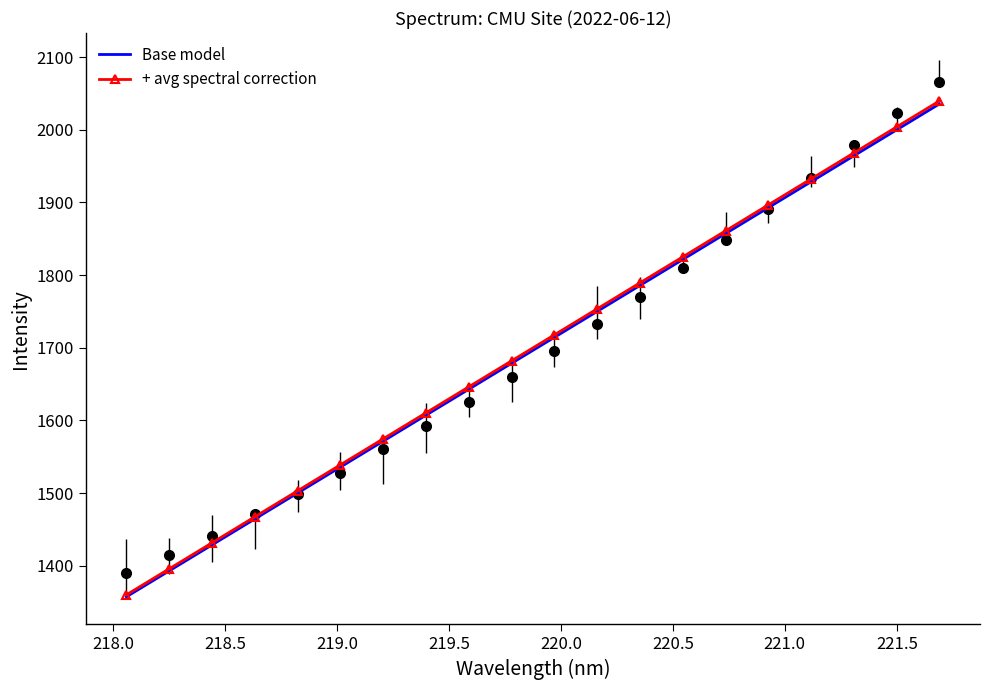

What is the difference between the maximum and second lowest values in the + avg spectral correction series?

643.7